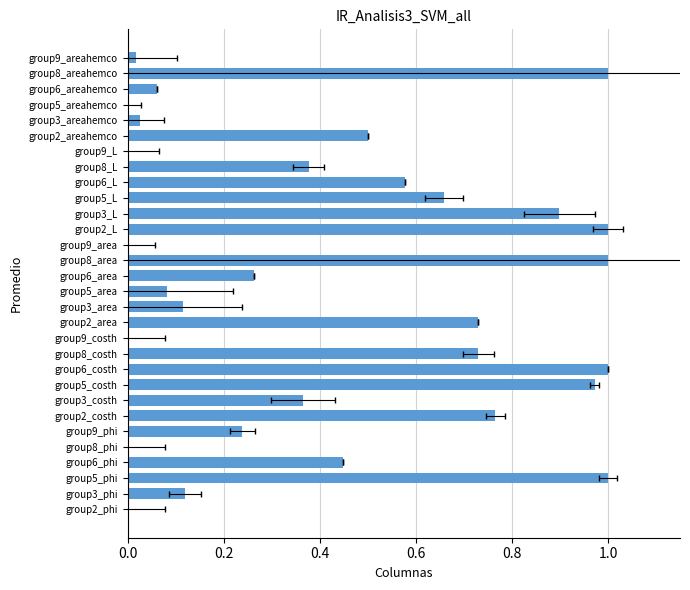

Reading left to right, what are all the values shown in this chart?

0.0	0.1	1.0	0.4	0.0	0.2	0.8	0.4	1.0	1.0	0.7	0.0	0.7	0.1	0.1	0.3	1.0	0.0	1.0	0.9	0.7	0.6	0.4	0.0	0.5	0.0	0.0	0.1	1.0	0.0